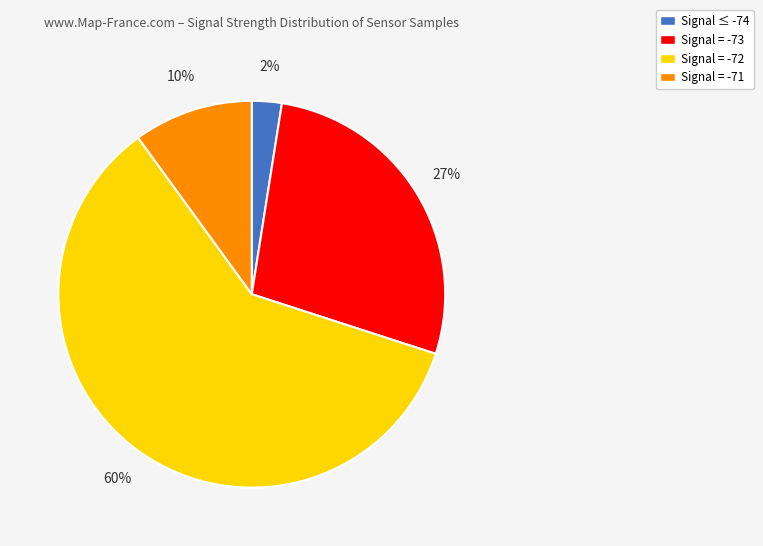

What percentage is the Signal ≤ -74 slice, to the nearest percent?

2%